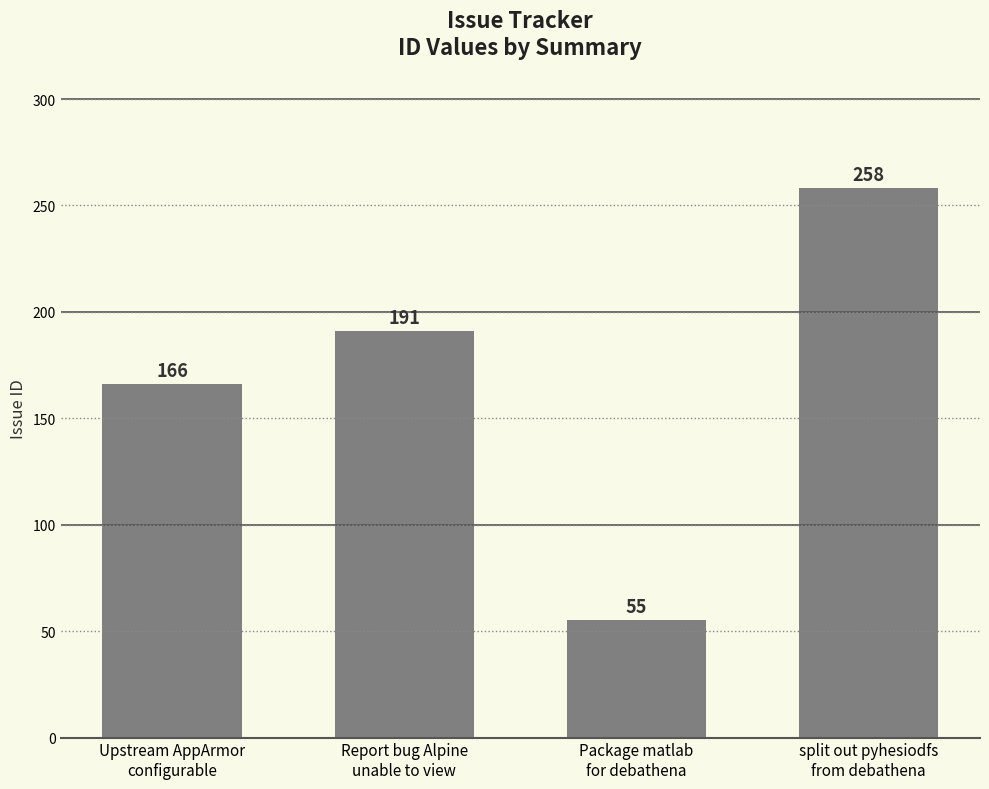

Reading left to right, list all the values displayed in this chart.

166	191	55	258